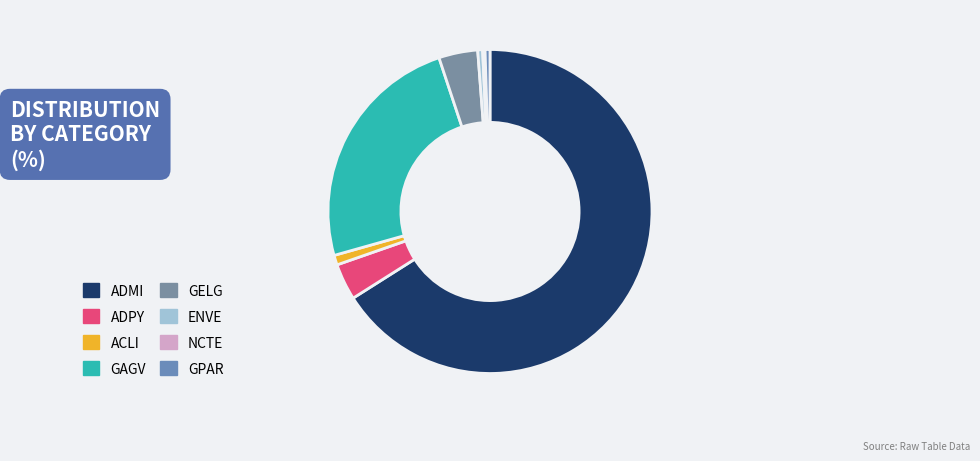

Which has a higher value, GELG or NCTE?

GELG